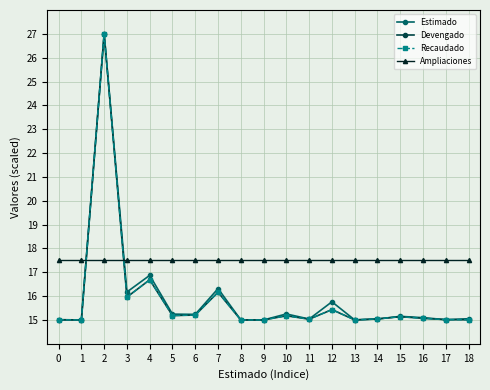

Which series has the widest spread of values?

Estimado